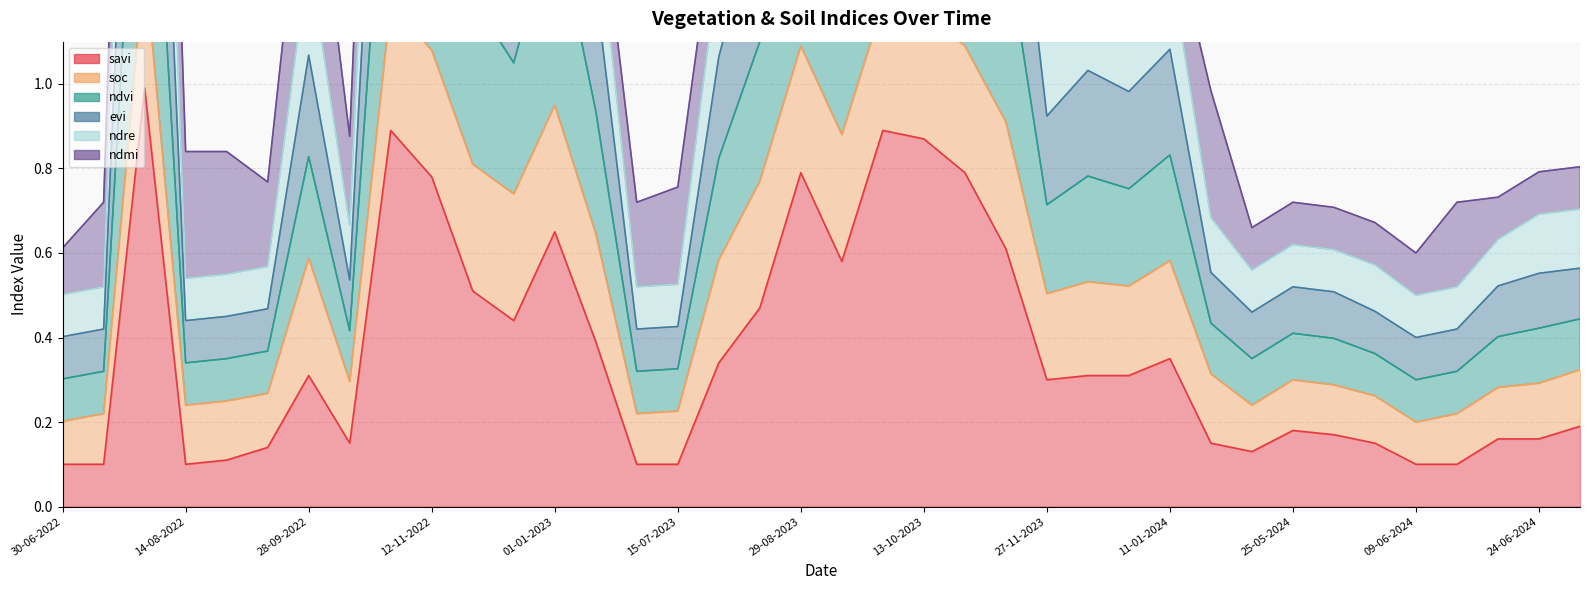

Which category has the highest value in the savi series?

30-07-2022